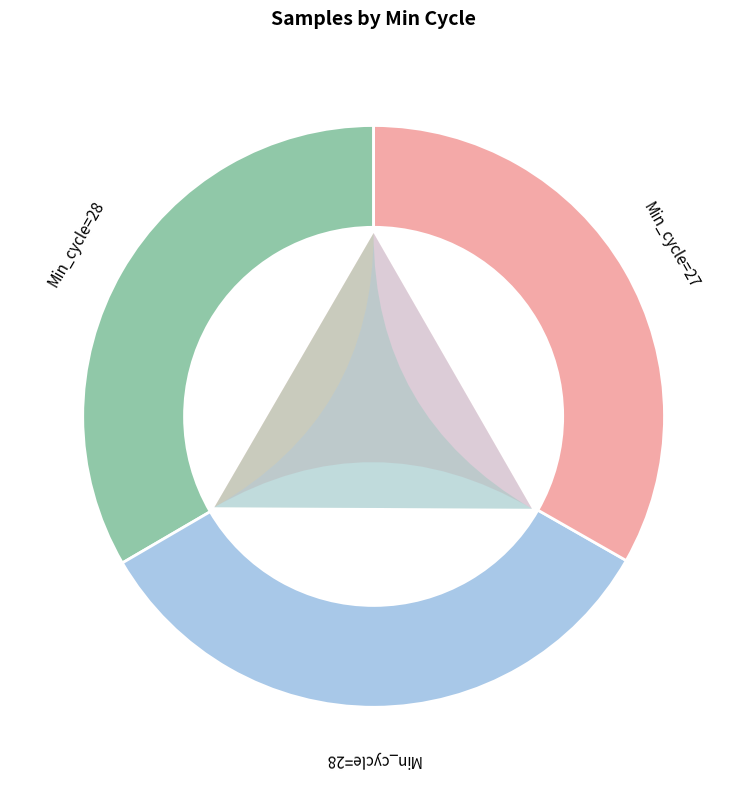

Approximately how many times larger is the value at 28 compared to 27?

1.0